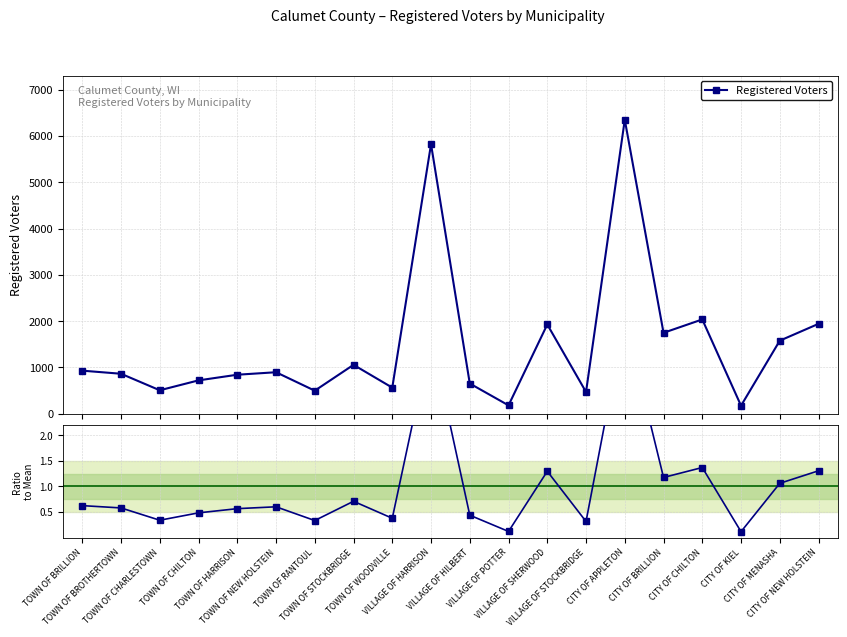

True or false: Ratio to mean has a value of 1.2 at VILLAGE OF HARRISON.

False